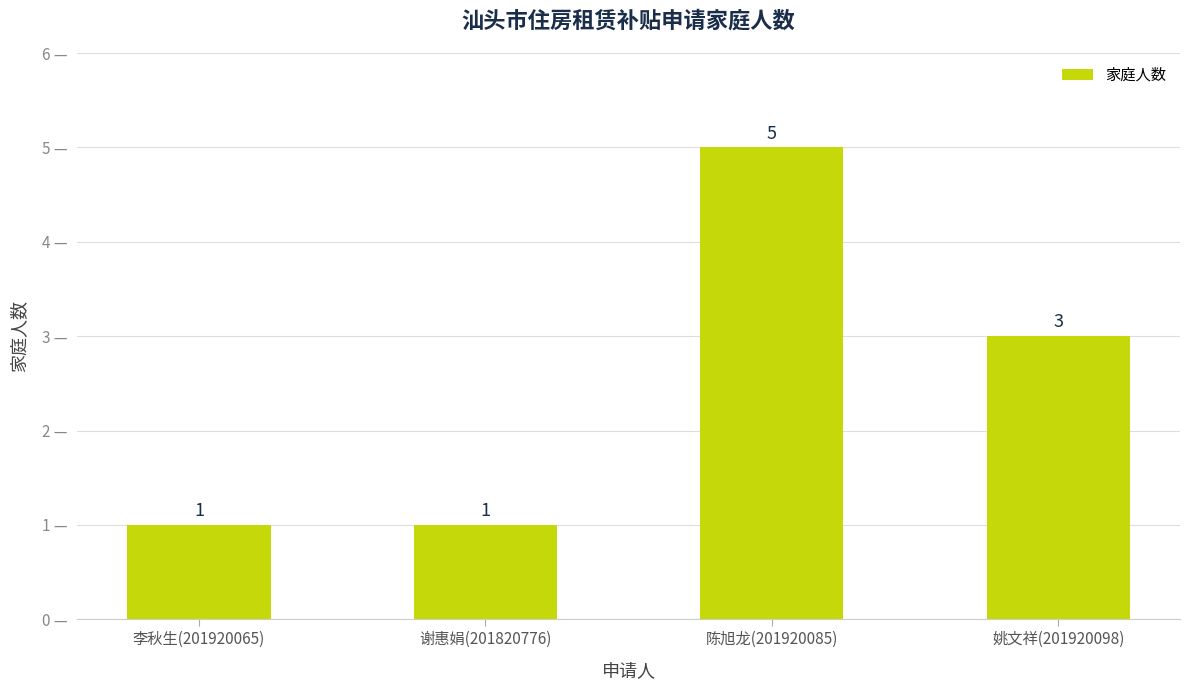

How many bars are there in total?

4